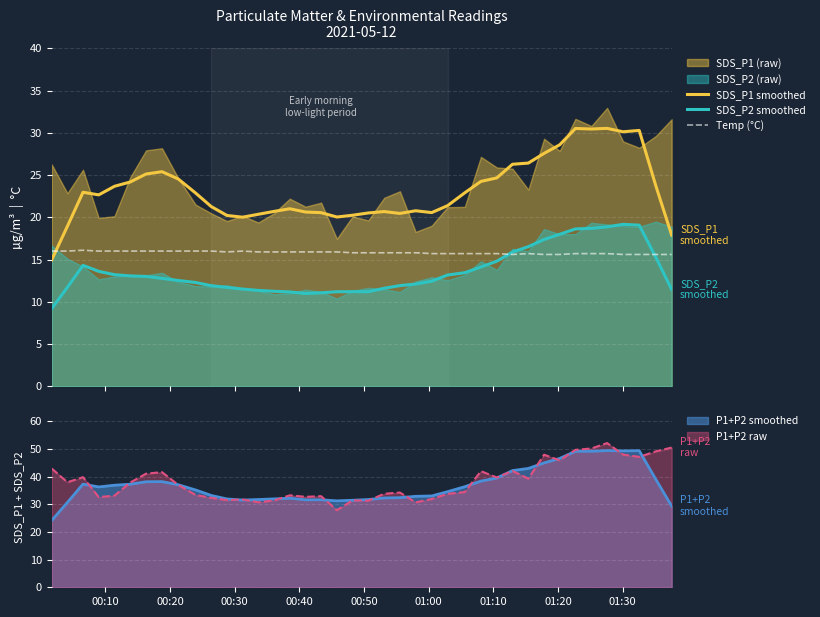

What is the lowest value of the P1+P2 raw series?

27.8